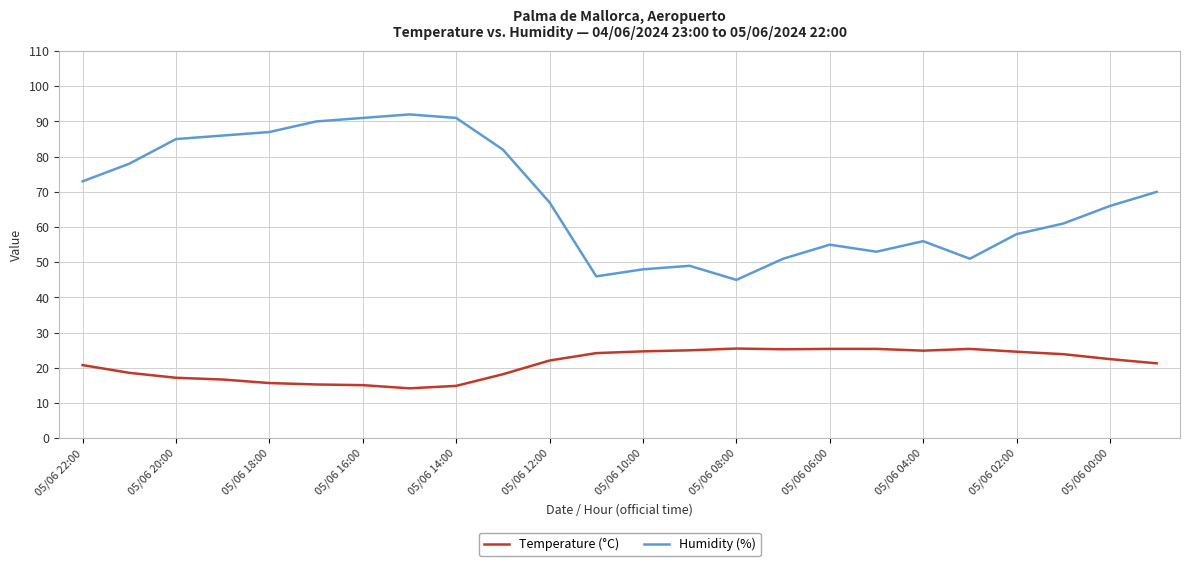

True or false: Temperature (°C) and Humidity (%) intersect in this chart.

False